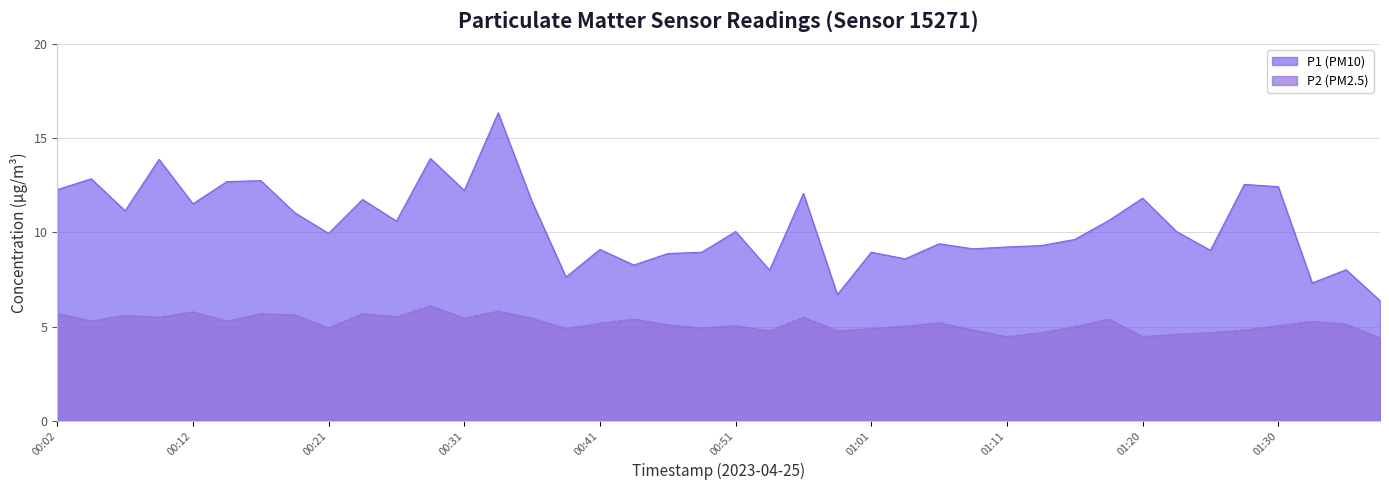

What are all the series names shown in the legend?

P1 (PM10), P2 (PM2.5)